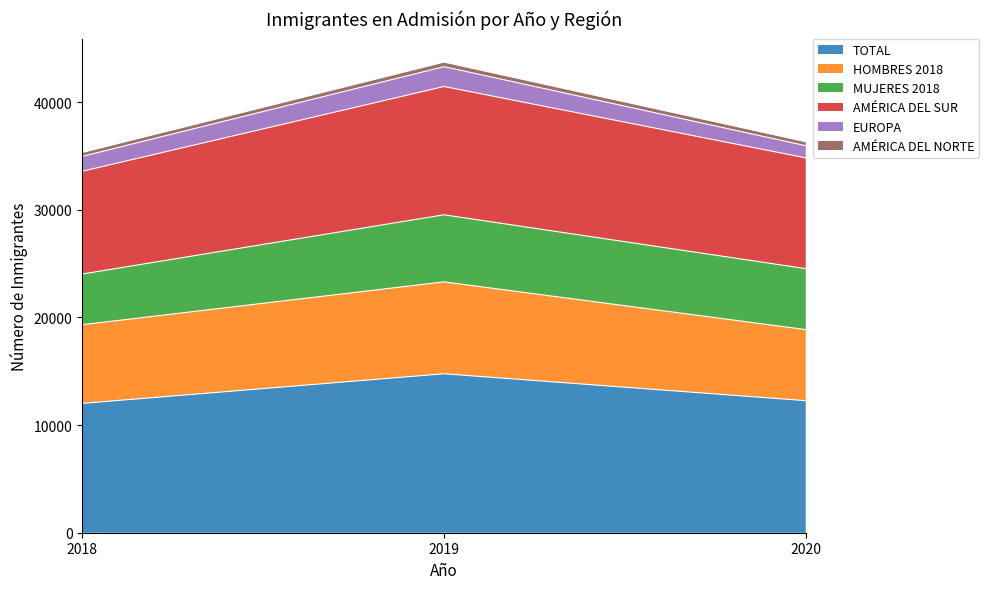

What is the minimum value for TOTAL?

12012